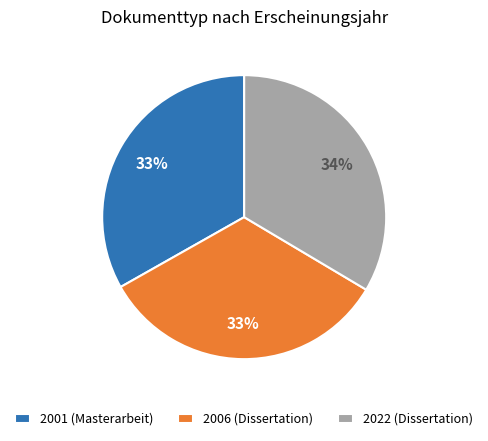

Do 2006 (Dissertation) and 2001 (Masterarbeit) together represent more than half of the pie?

Yes